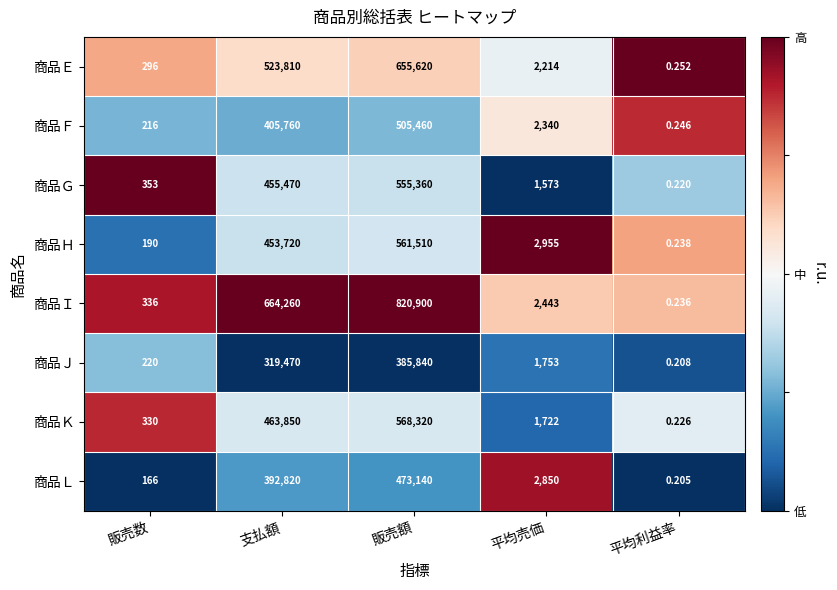

Which series has the widest spread of values?

商品Ｉ